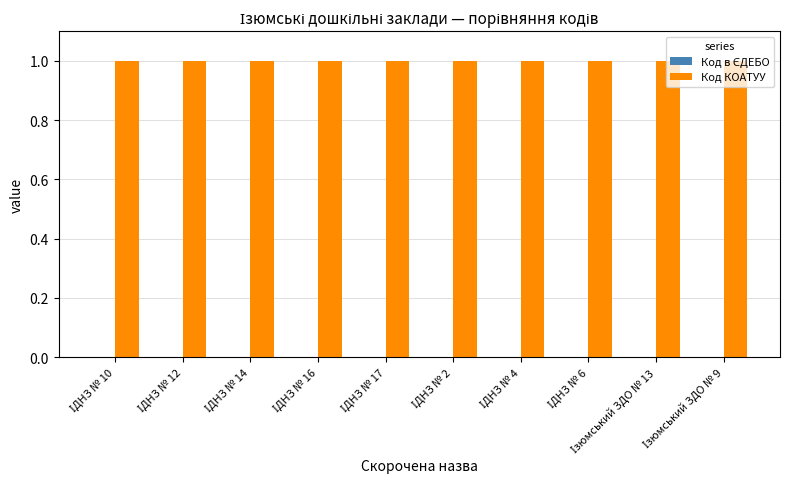

Which series has the largest total across all categories?

Код КОАТУУ